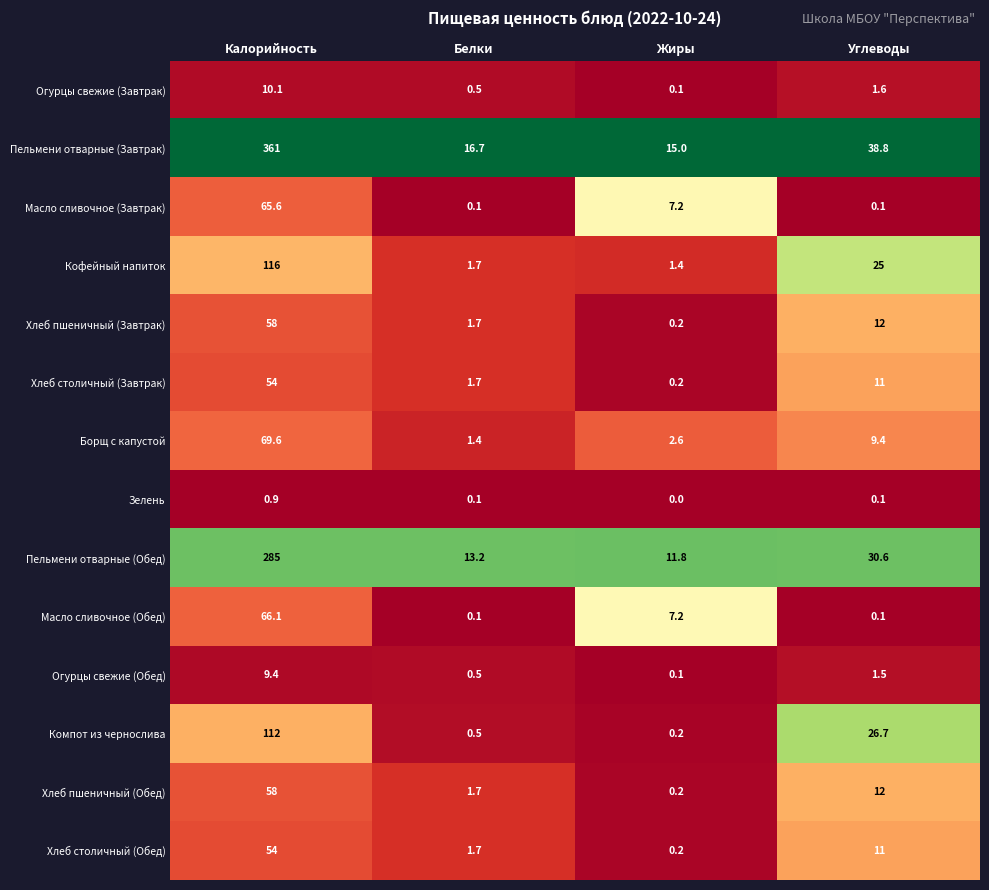

Between Калорийность and Белки, which series saw the biggest shift?

Пельмени отварные (Завтрак)